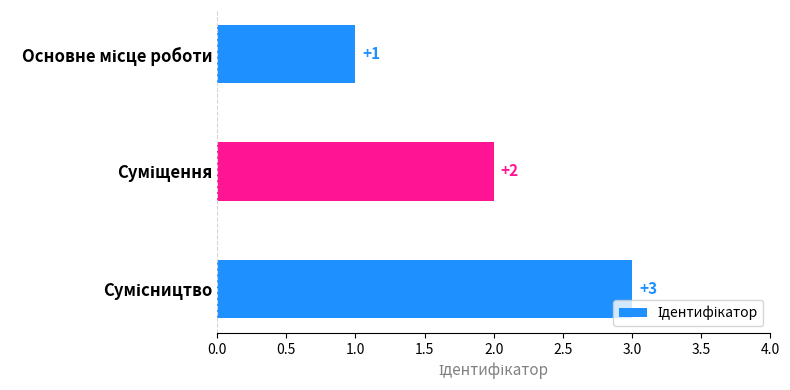

What is the value of the 3rd bar from the top?

3